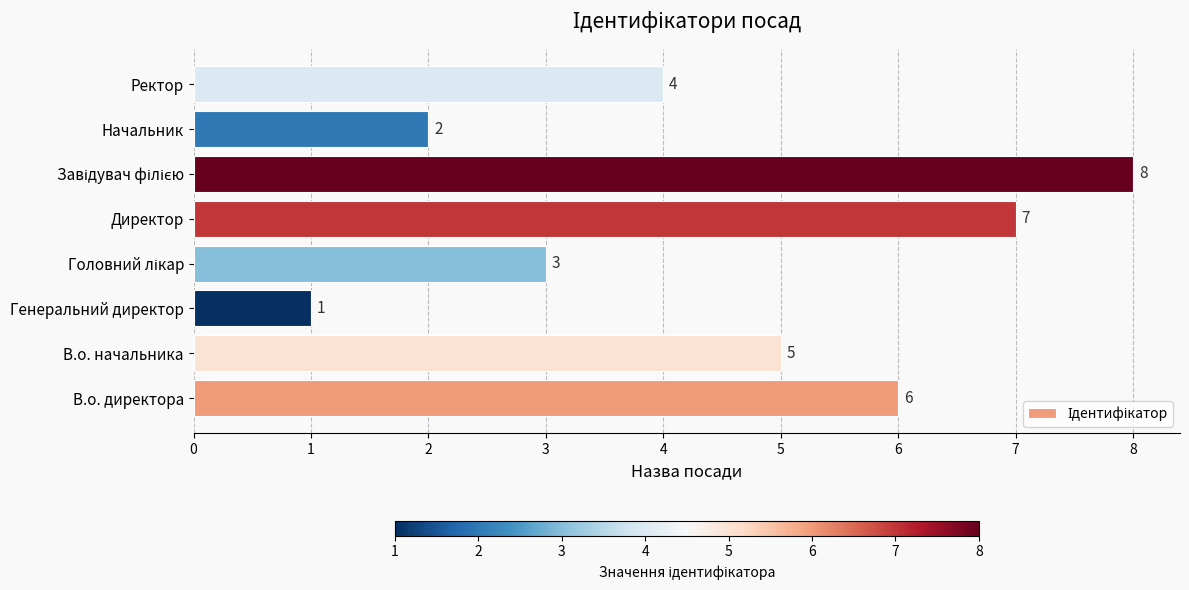

Reading bottom to top, what are all the values shown in this chart?

6	5	1	3	7	8	2	4